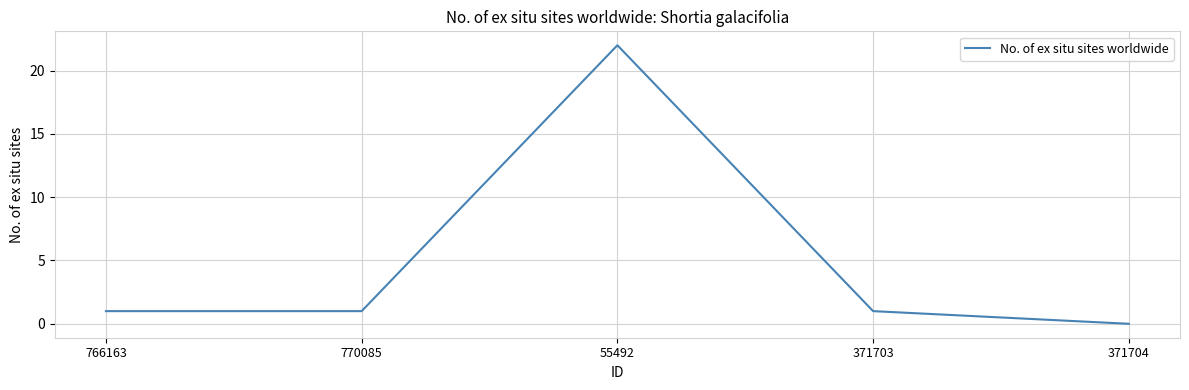

The chart shows a value of 1 at 371703. True or false?

True